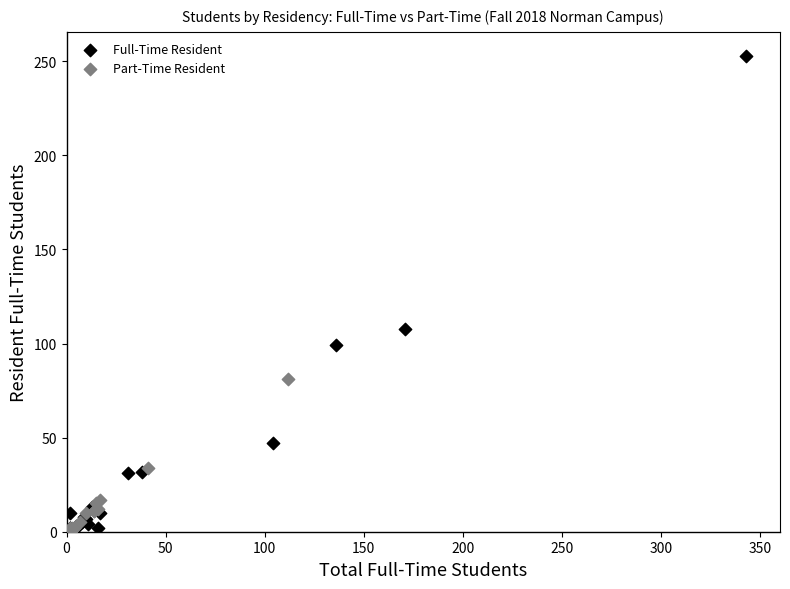

Which series has the widest spread of Y values?

Full-Time Resident